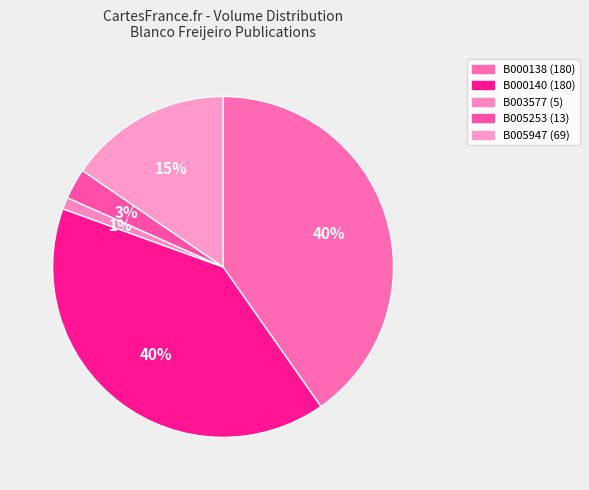

To the nearest percent, what percentage of the pie is B005947 (69)?

15%